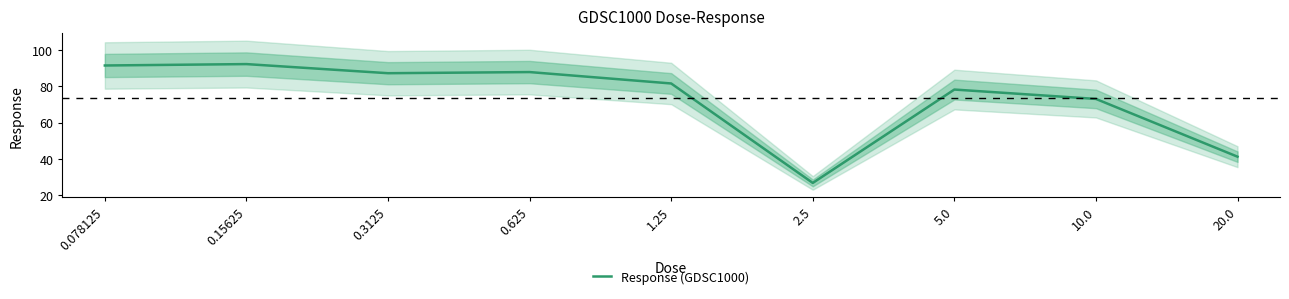

What is the approximate value at 1.25?

81.6